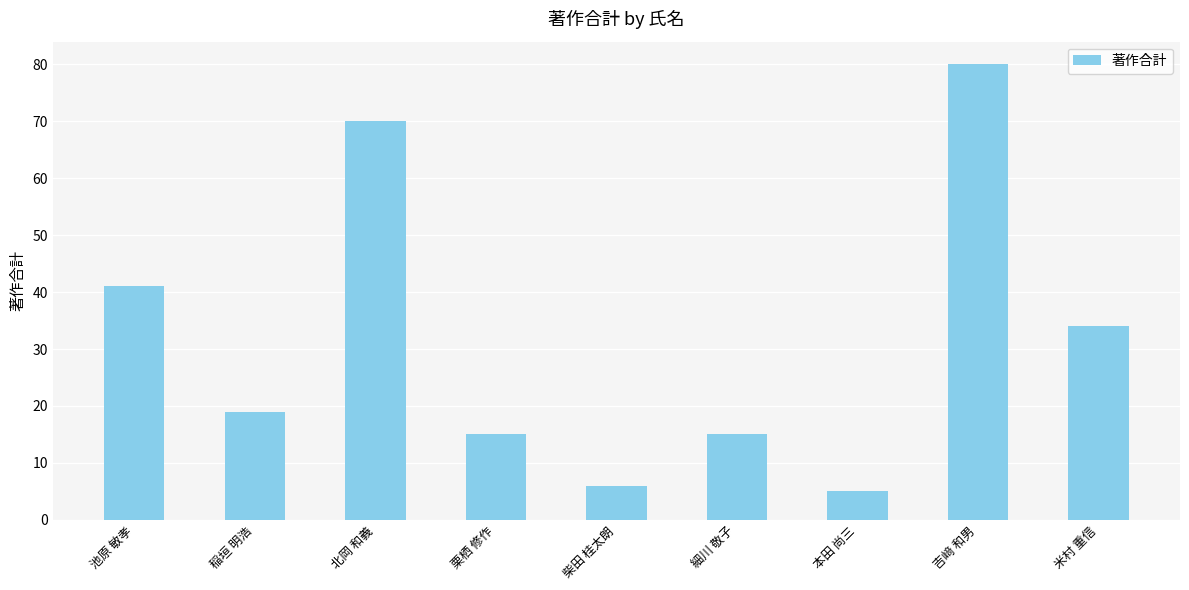

Are the bars horizontal?

No